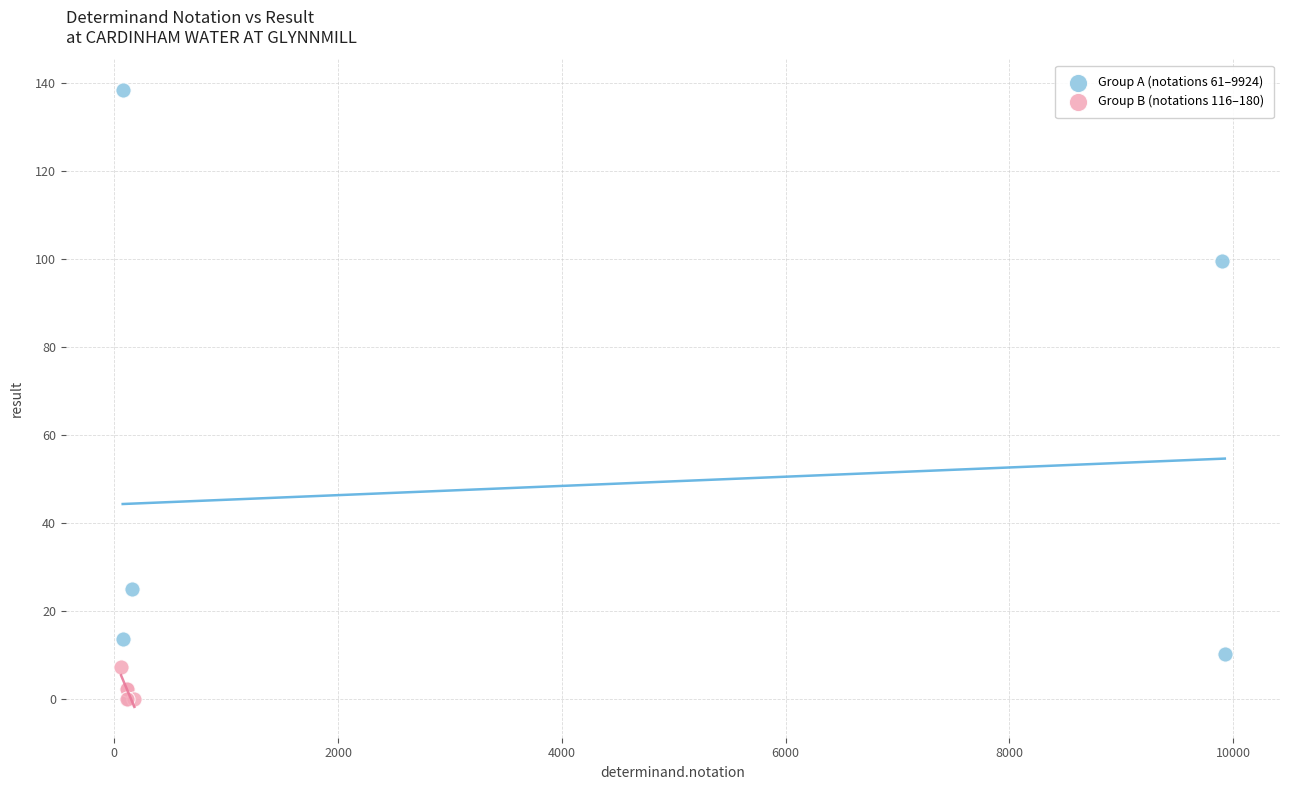

Which series contains the highest Y value?

Group A (notations 61–9924)